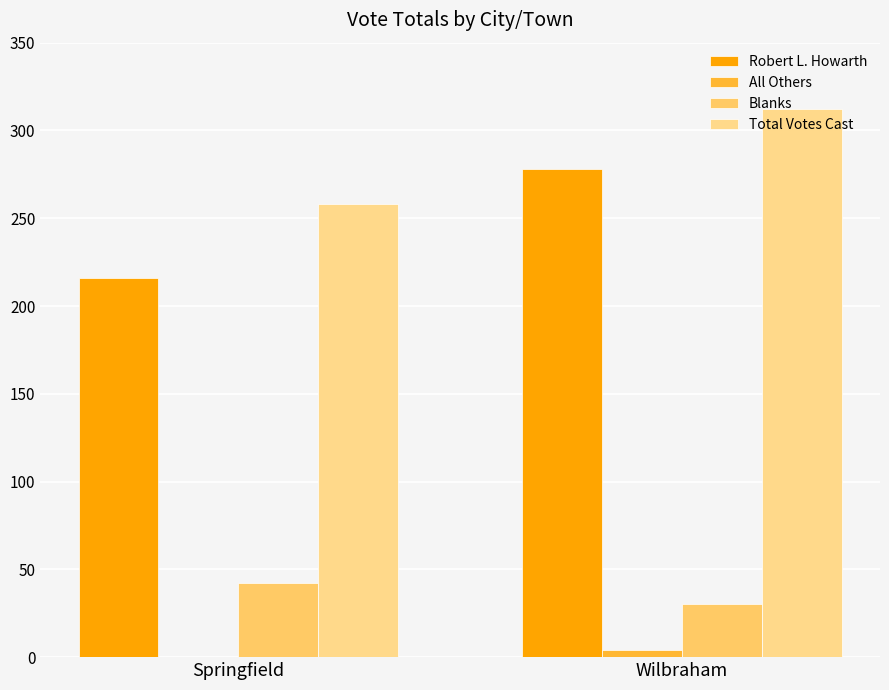

What is the difference between the Robert L. Howarth values at Wilbraham and Springfield?

62